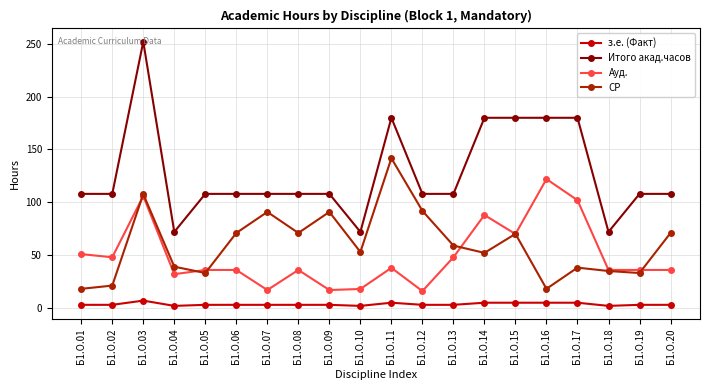

Is the value of СР at Б1.О.10 greater than the value of Итого акад.часов at Б1.О.17?

No